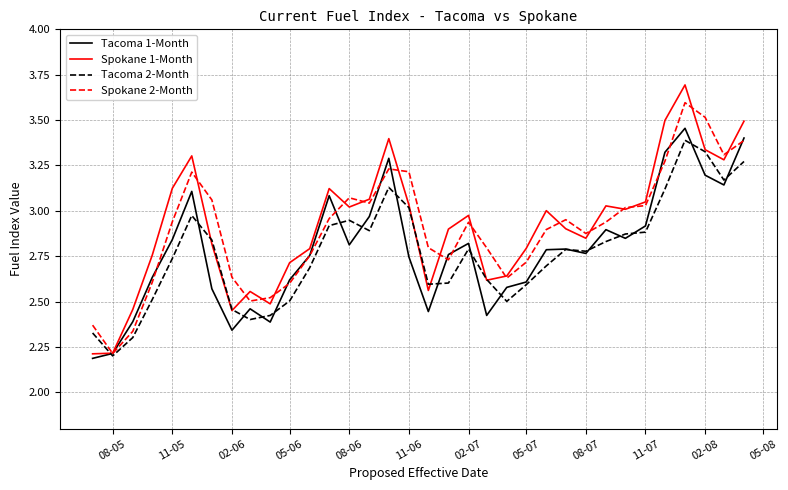

Which series has the widest spread of values?

Spokane 1-Month